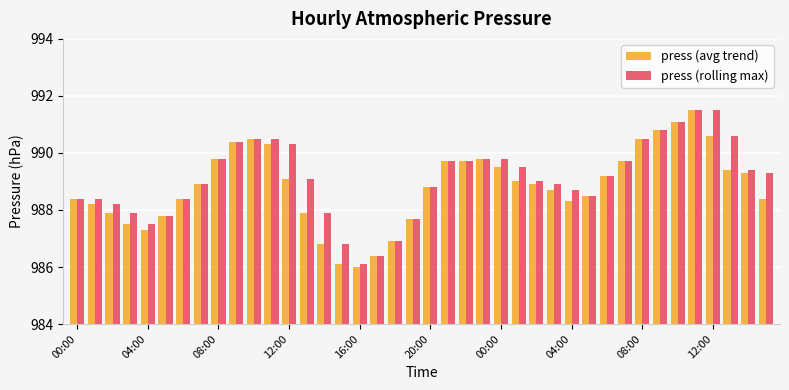

What is the maximum value shown in the chart?

991.5